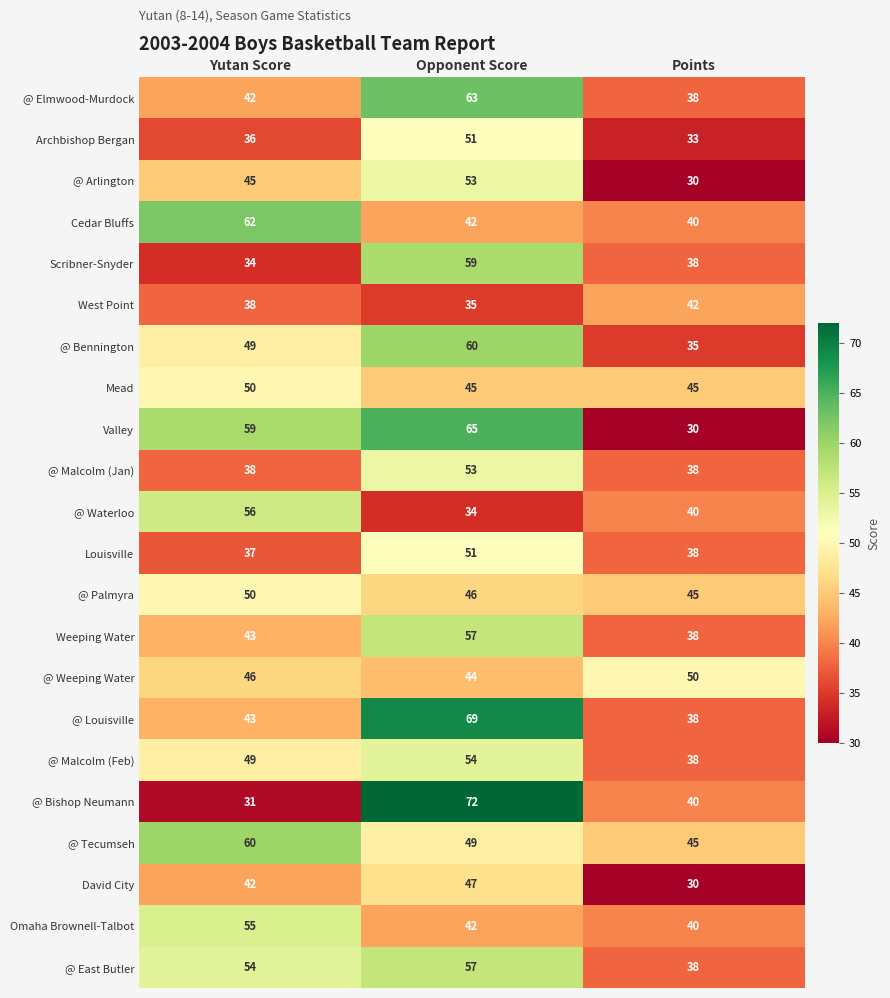

Which label corresponds to the smallest value in the chart?

Points